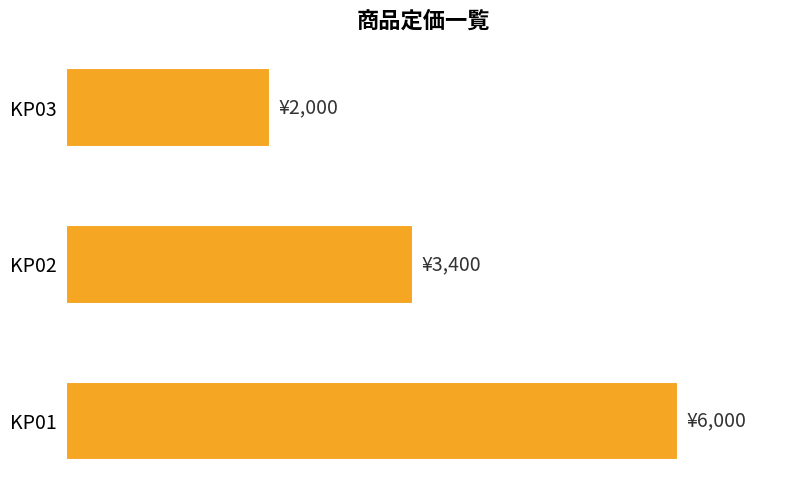

Are the bars horizontal?

Yes